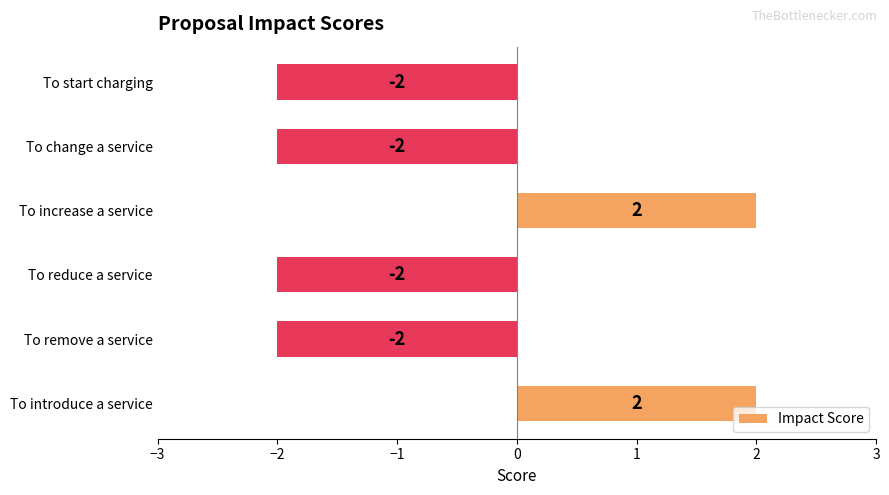

Between To increase a service and To remove a service, which is larger?

To increase a service